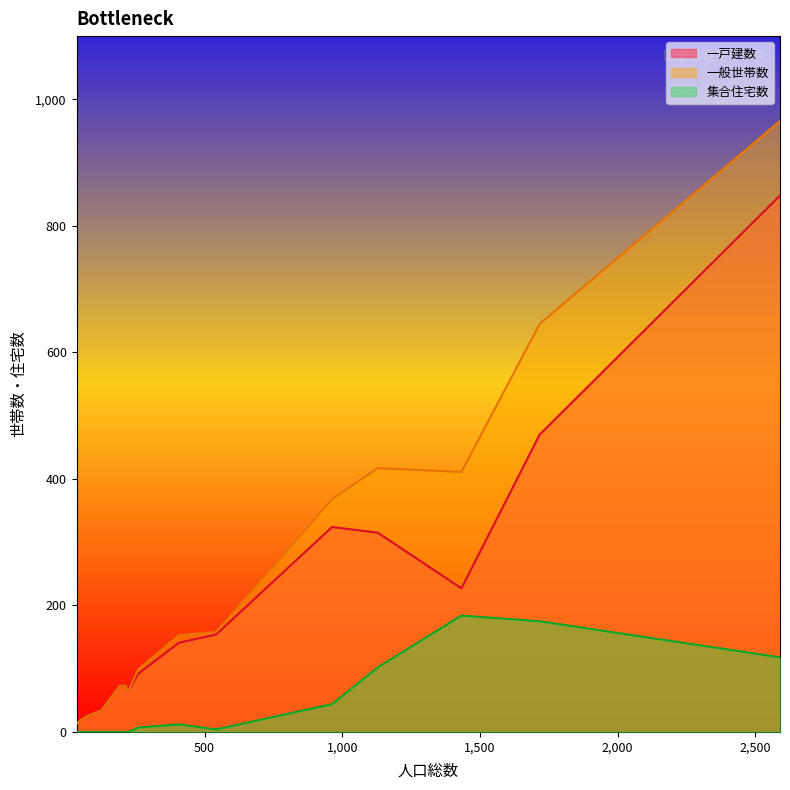

Which series changed the most between 223 and 35?

一戸建数